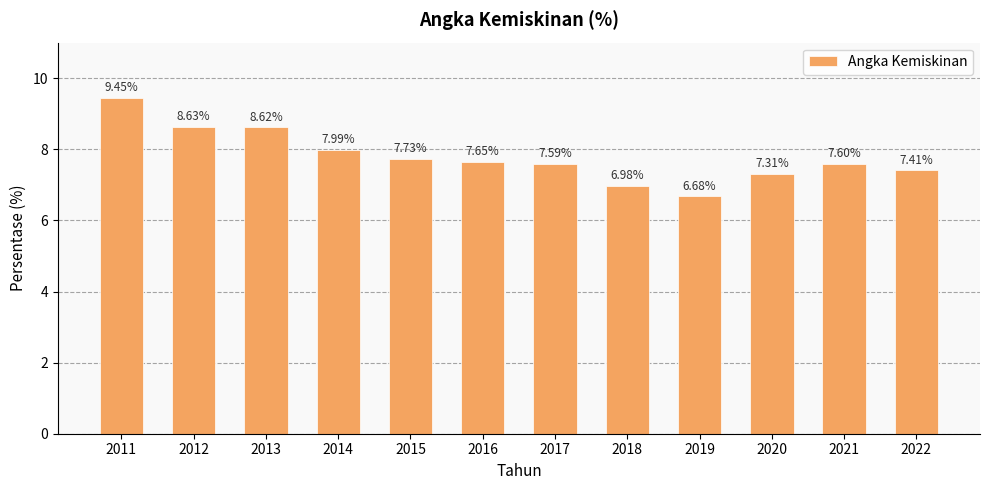

Count the number of categories in the chart.

12